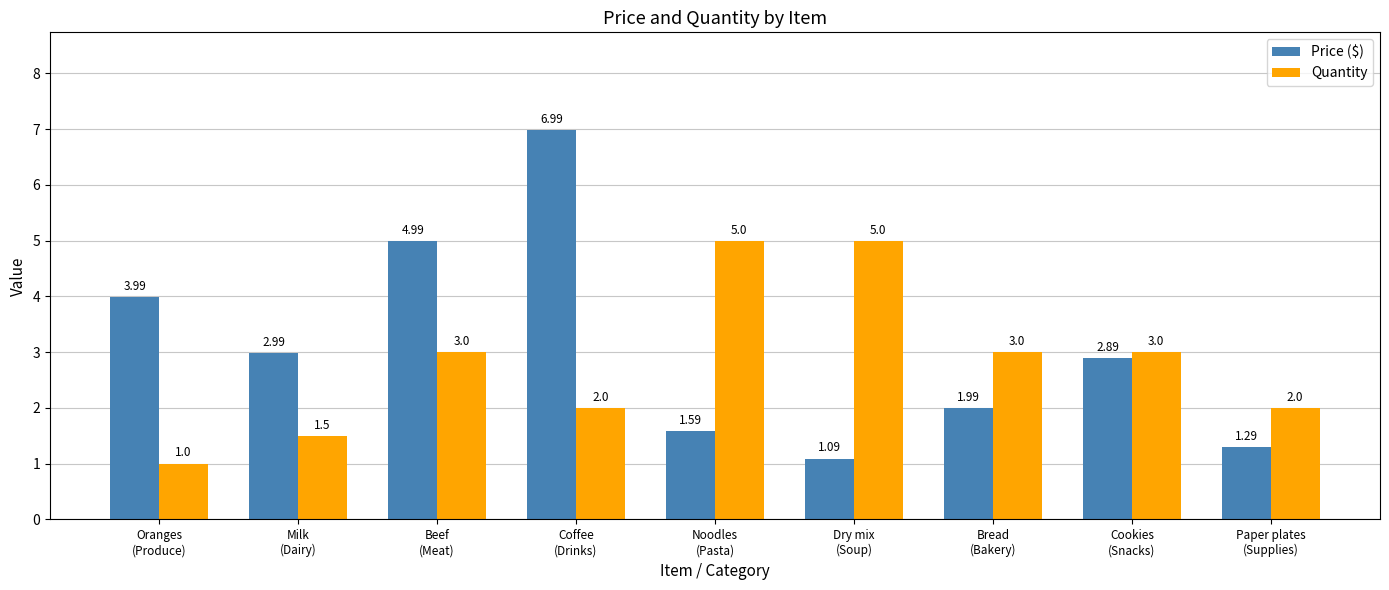

What are all the series names shown in the legend?

Price ($), Quantity